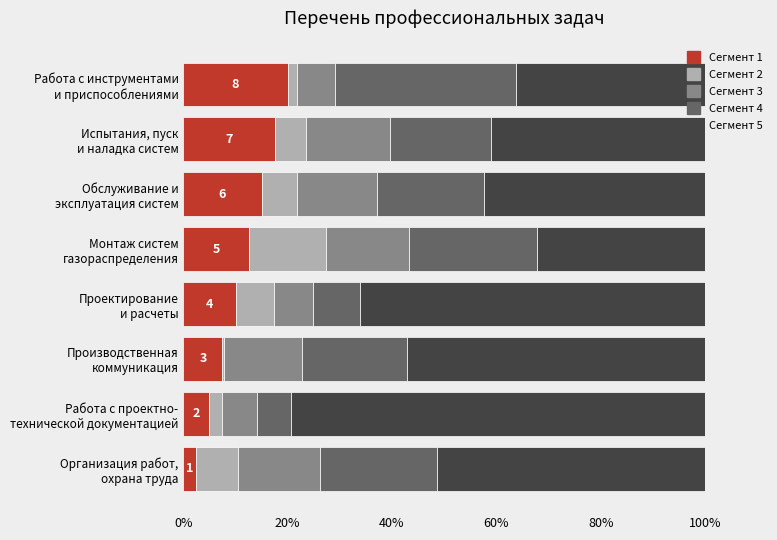

What is the lowest value of the Сегмент 1 series?

2.5